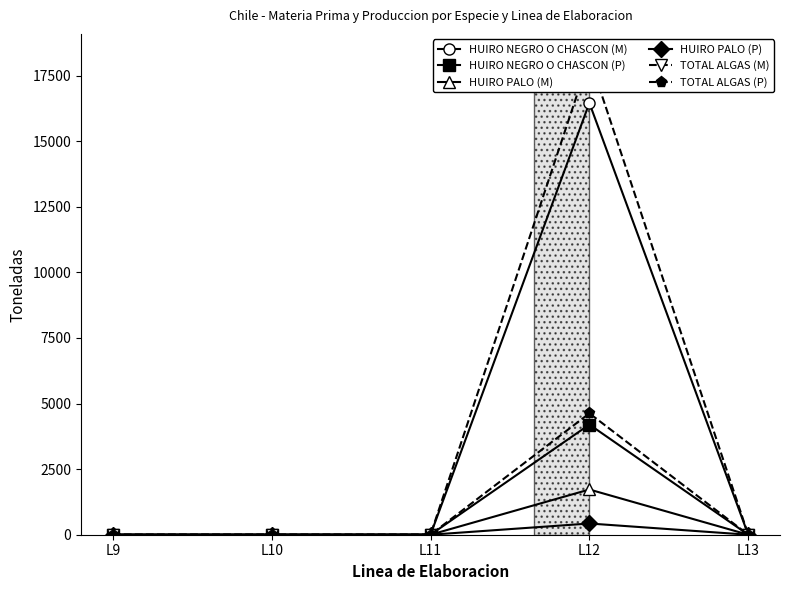

Are the bars grouped side by side (vs. stacked)?

Yes